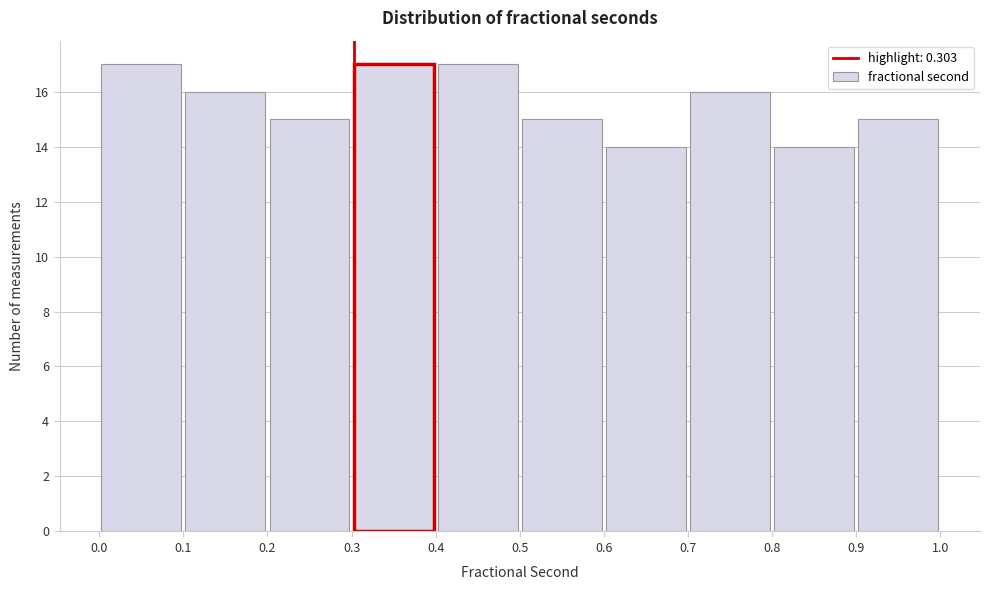

Reading left to right, transcribe this chart: for each bar, give the range it covers on the x-axis and its height. The values are not printed on the chart, so give them approximately, as read against the axis.

0.0 to 0.1: 17
0.1 to 0.2: 16
0.2 to 0.3: 15
0.3 to 0.4: 17
0.4 to 0.5: 17
0.5 to 0.6: 15
0.6 to 0.7: 14
0.7 to 0.8: 16
0.8 to 0.9: 14
0.9 to 1.0: 15